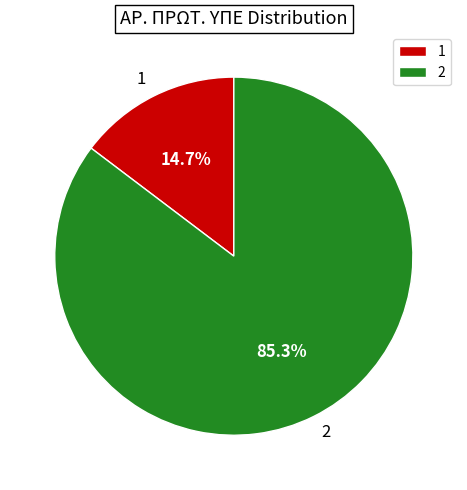

To the nearest percent, what is the average slice percentage?

50%